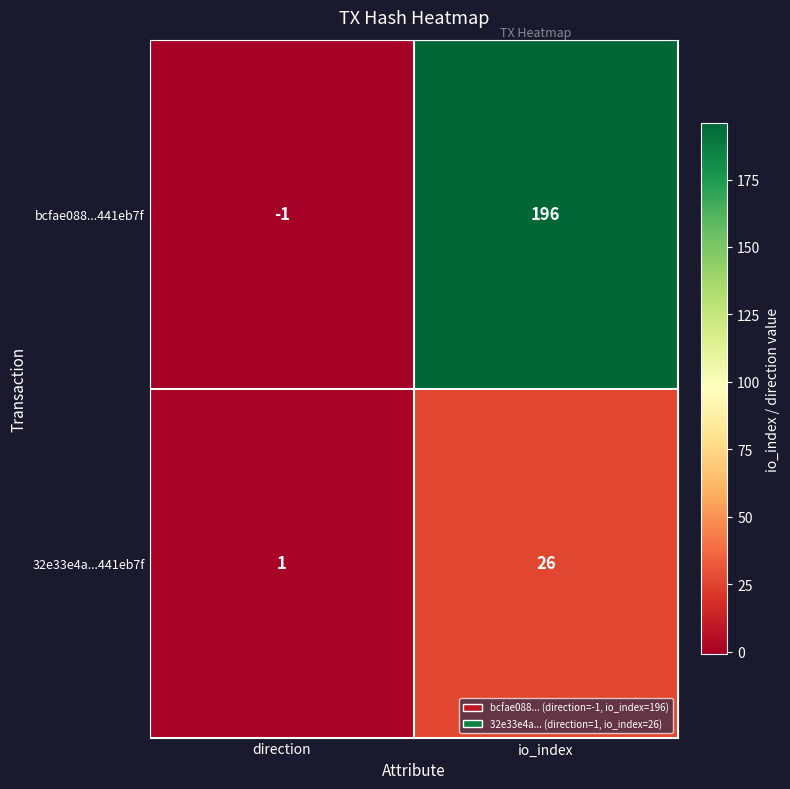

What is the sum of the bcfae088...441eb7f values at io_index and direction?

195